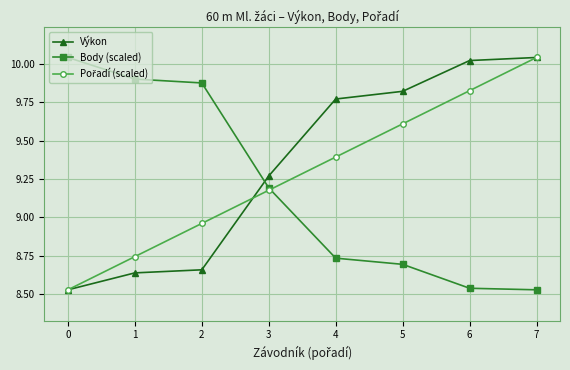

Between which two adjacent categories do Body (scaled) and Výkon first intersect?

2 and 3